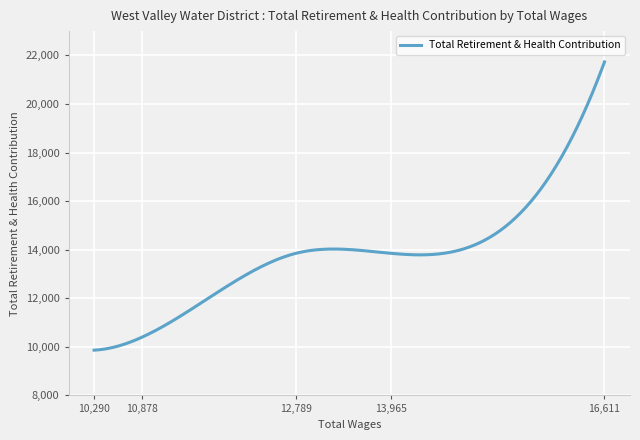

What is the maximum value shown in the chart?

21730.0